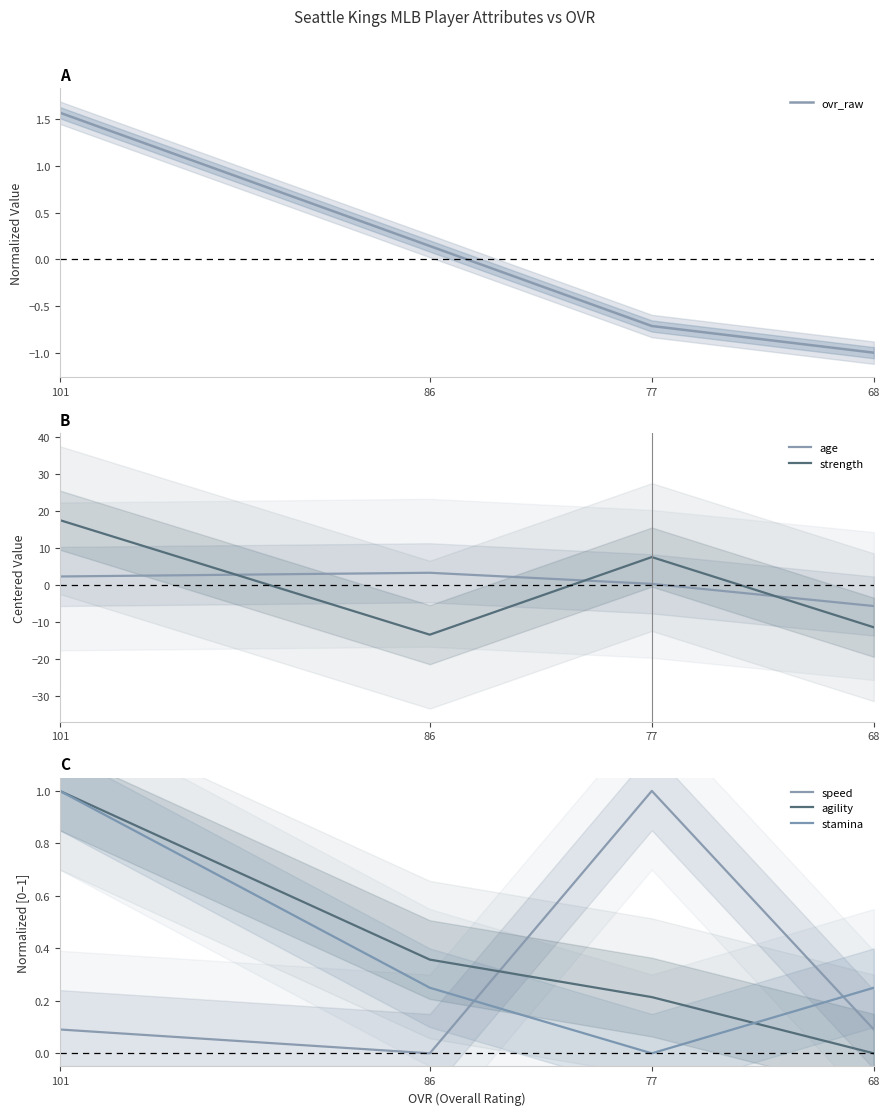

Count the number of data series in this chart.

6